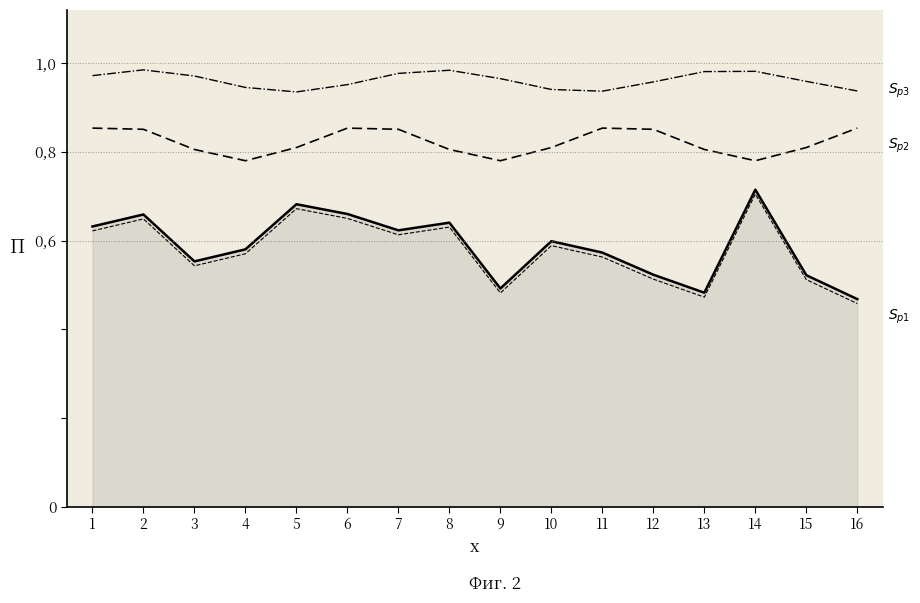

The value of $S_{p2}$ at 9 is 0.8. True or false?

True